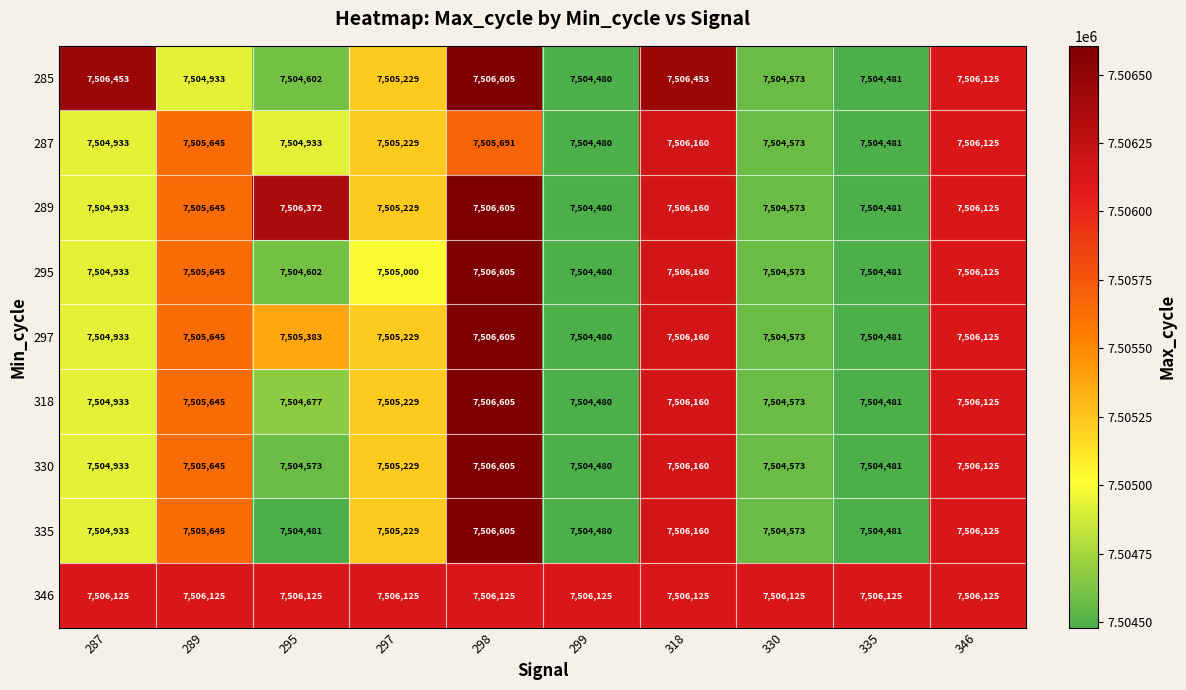

What is the smallest value displayed?

7504480